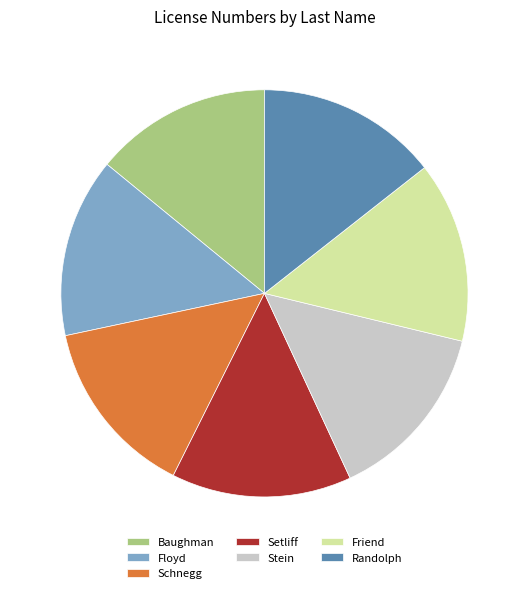

Is it true that Randolph is 25% of the pie?

False